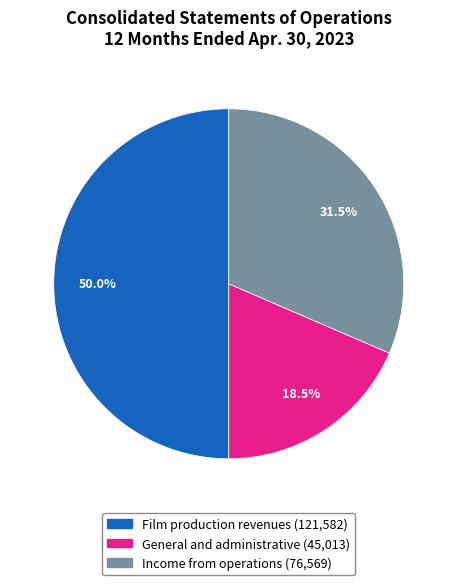

Count the number of slices in the pie.

3